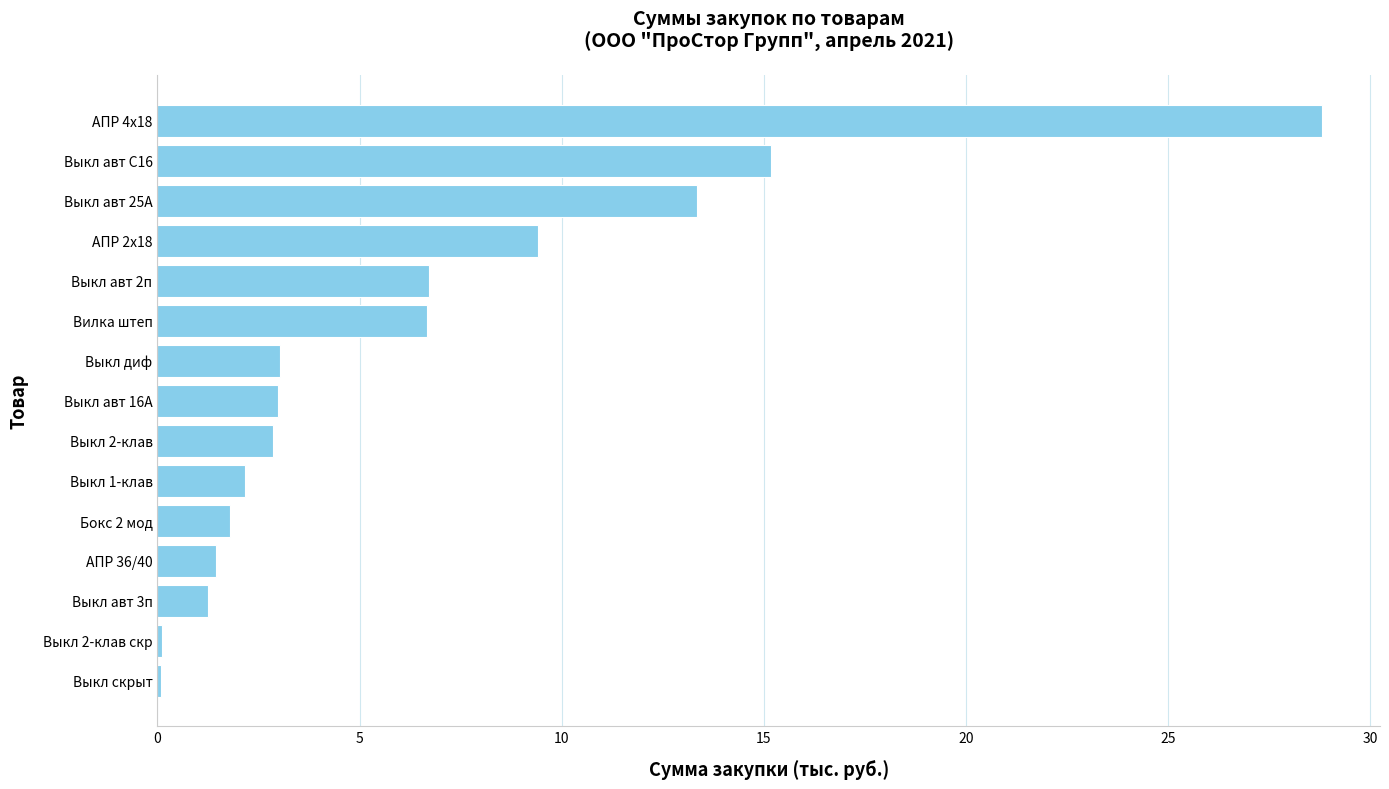

At which label is the value closest to 14?

Выкл авт 25А